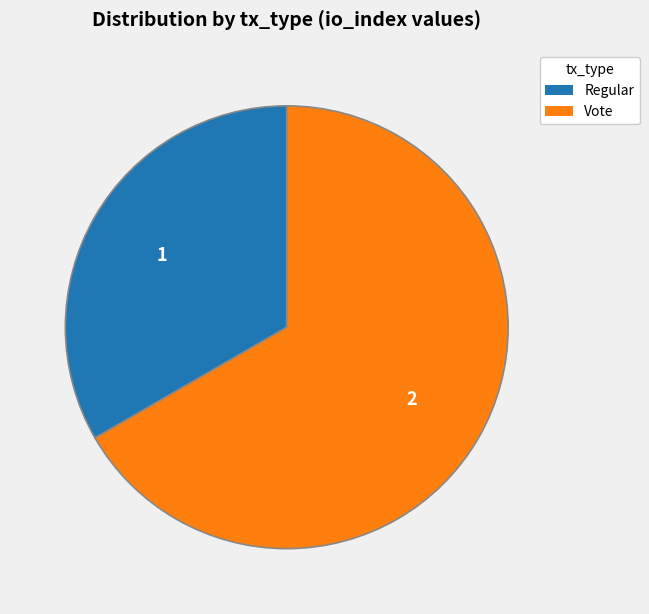

Rank the categories by value from lowest to highest.

Regular, Vote